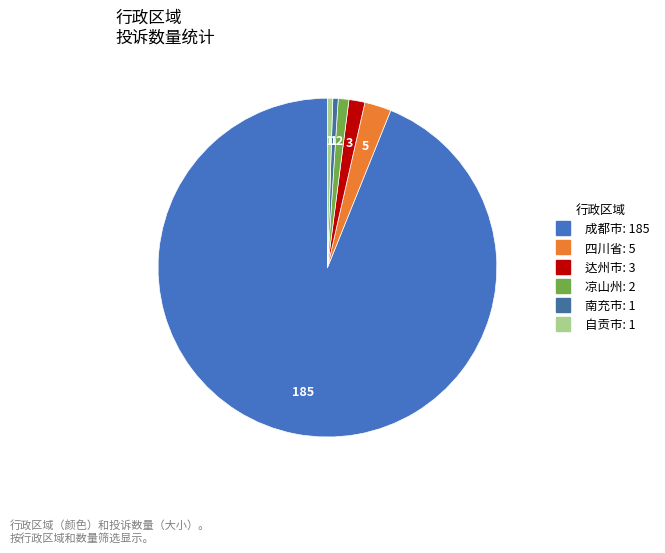

Count the number of slices in the pie.

6